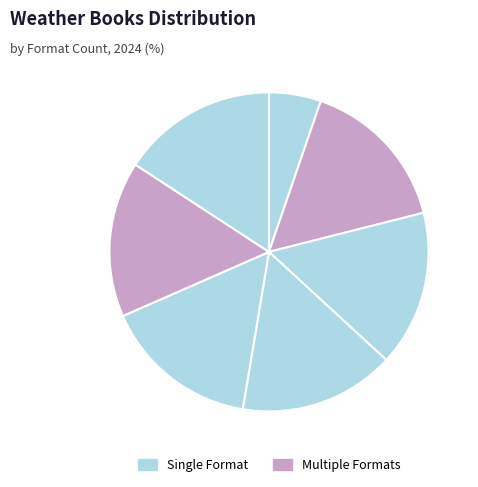

How many slices are in this pie chart?

7